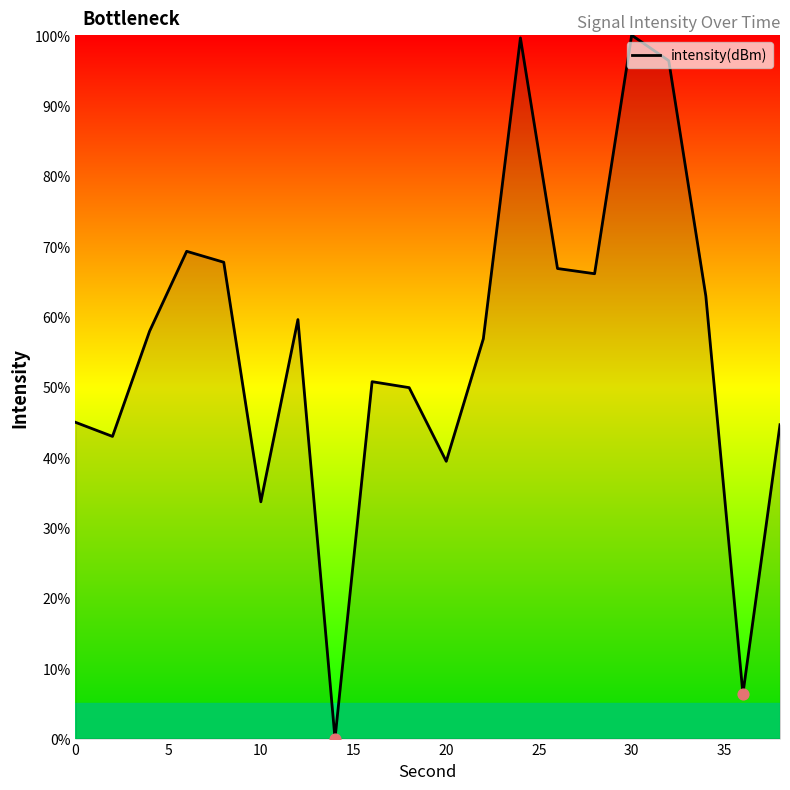

What is the greatest value displayed?

100.0